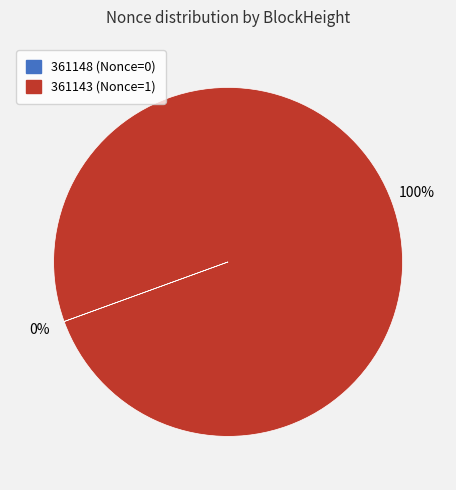

Is it true that 361143 is 100% of the pie?

True